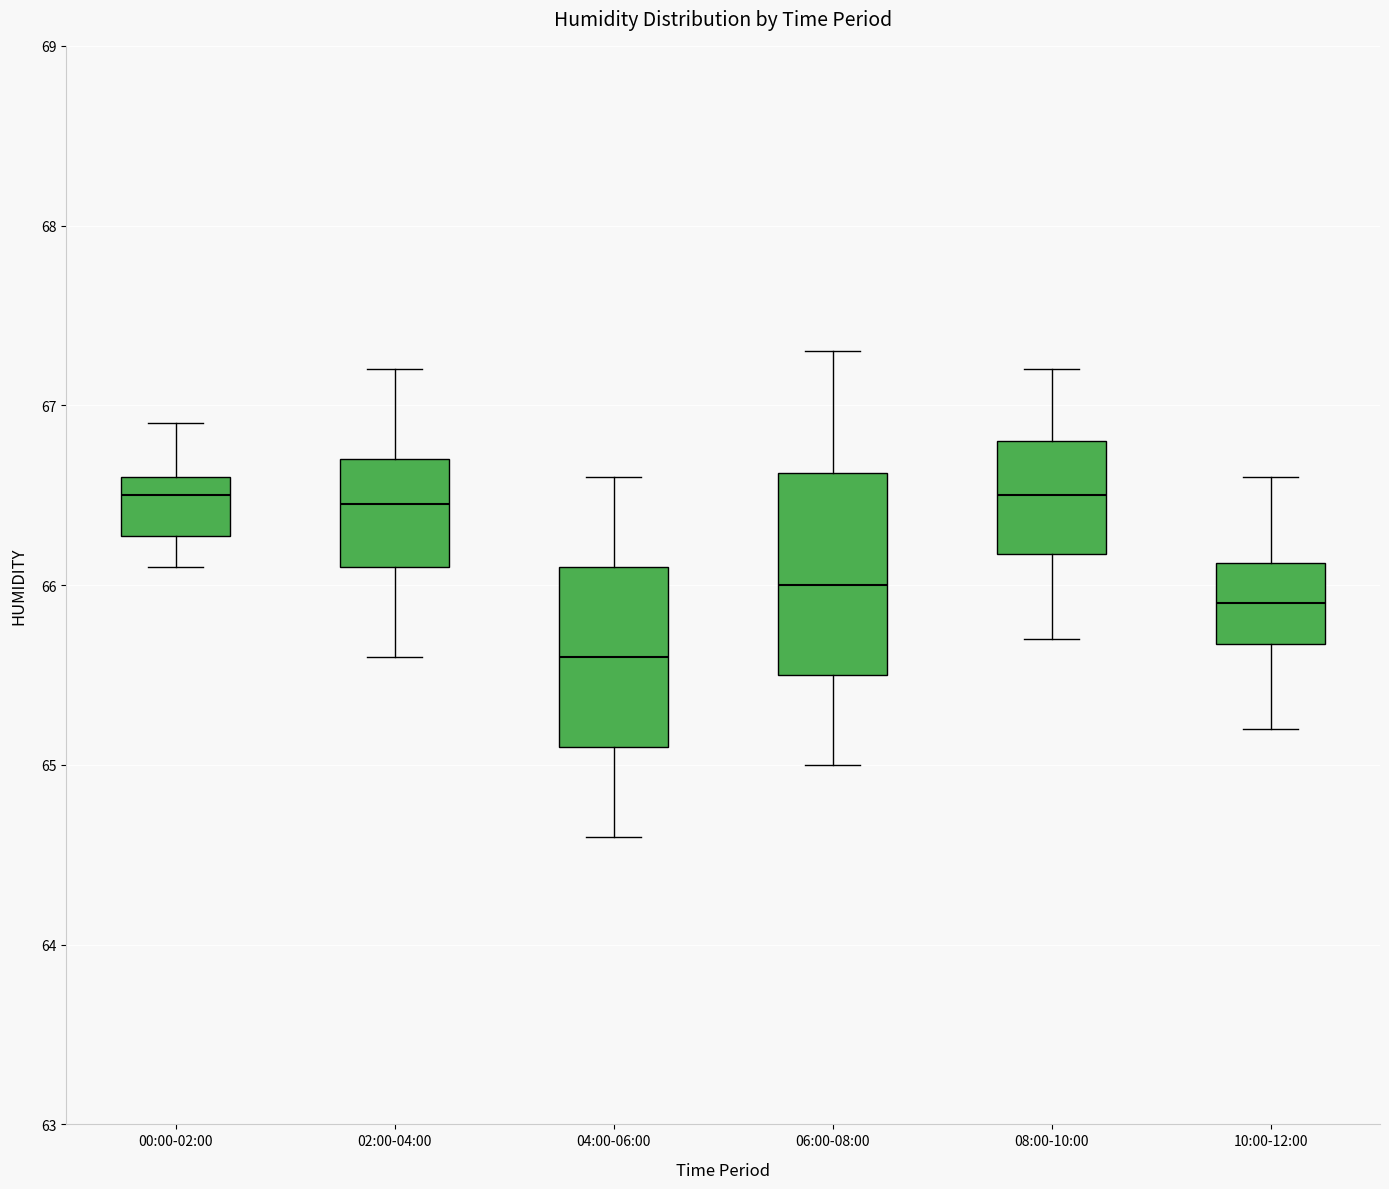

Which box is the tallest, from its lower edge to its upper edge?

06:00-08:00